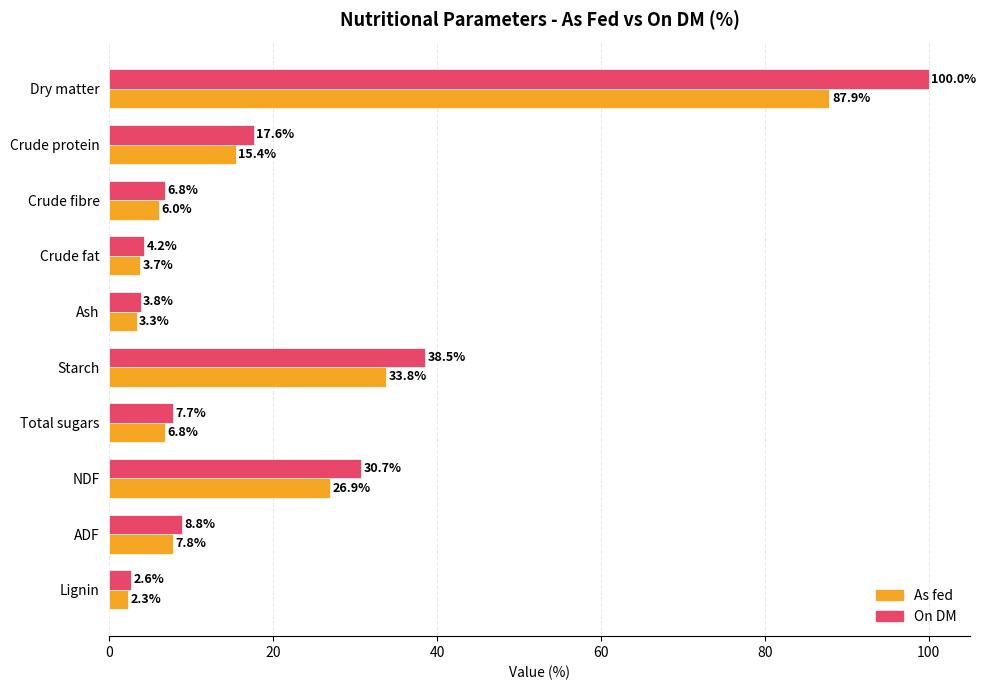

Which series changed the most between Ash and Starch?

On DM